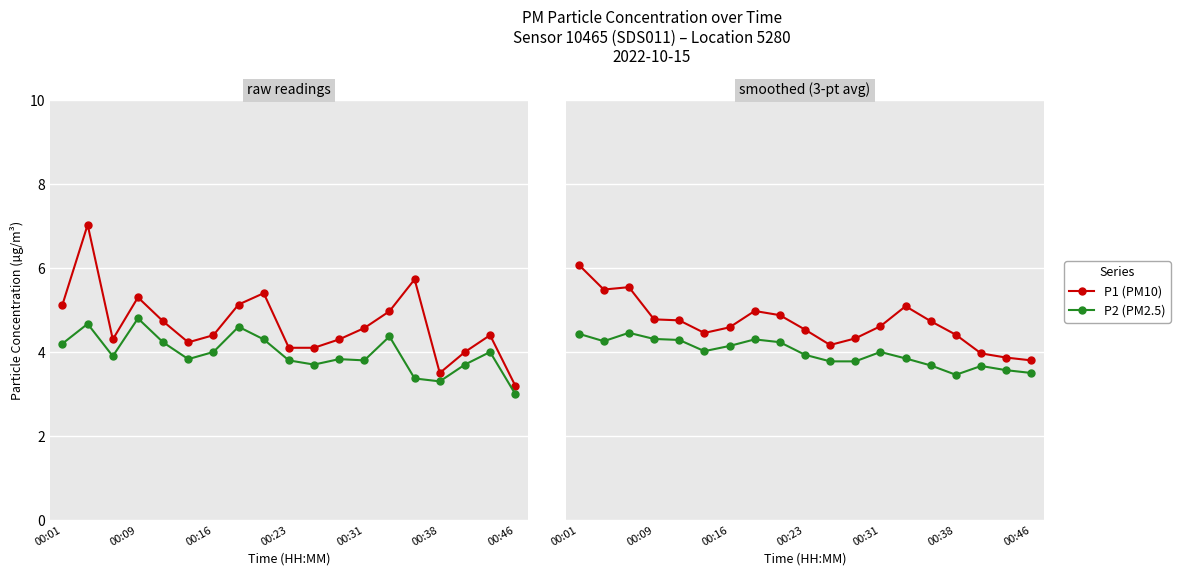

The value of P1 (PM10) at 11 is 7.7. True or false?

False